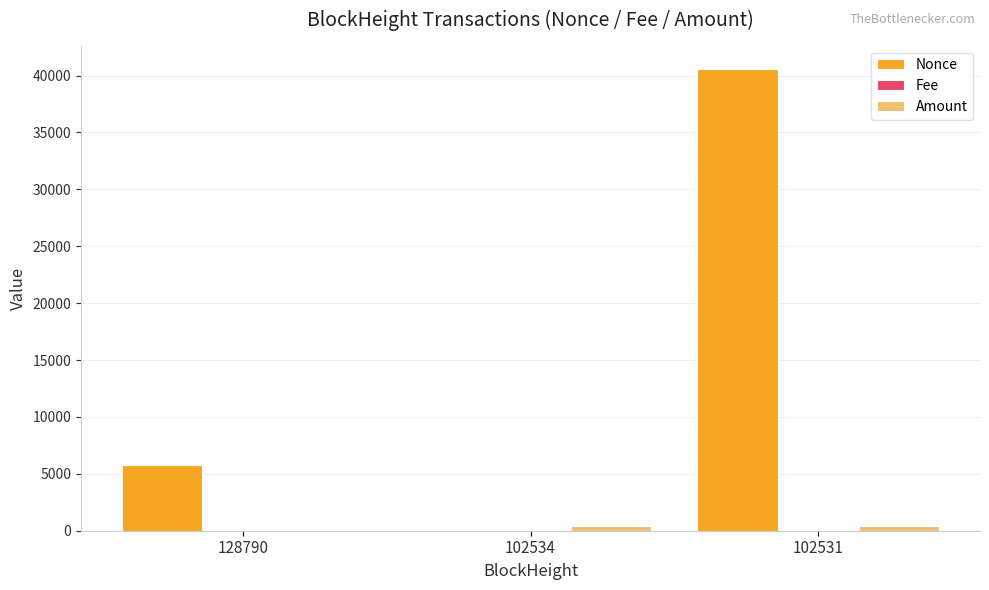

What is the total value across all series at 128790?

5746.0